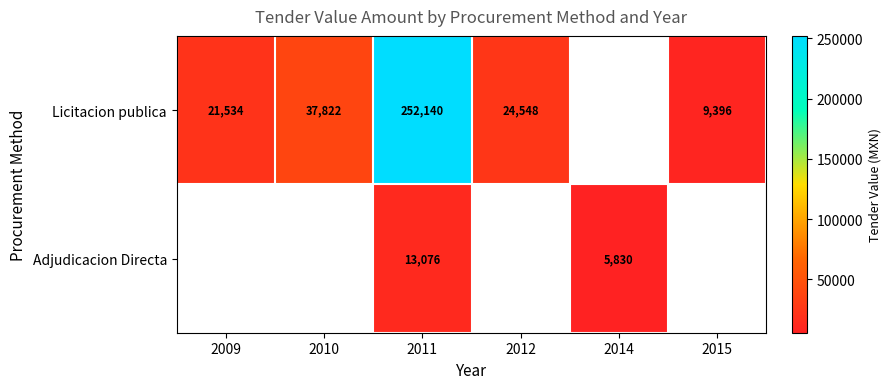

Which series has the widest spread of values?

Licitacion publica